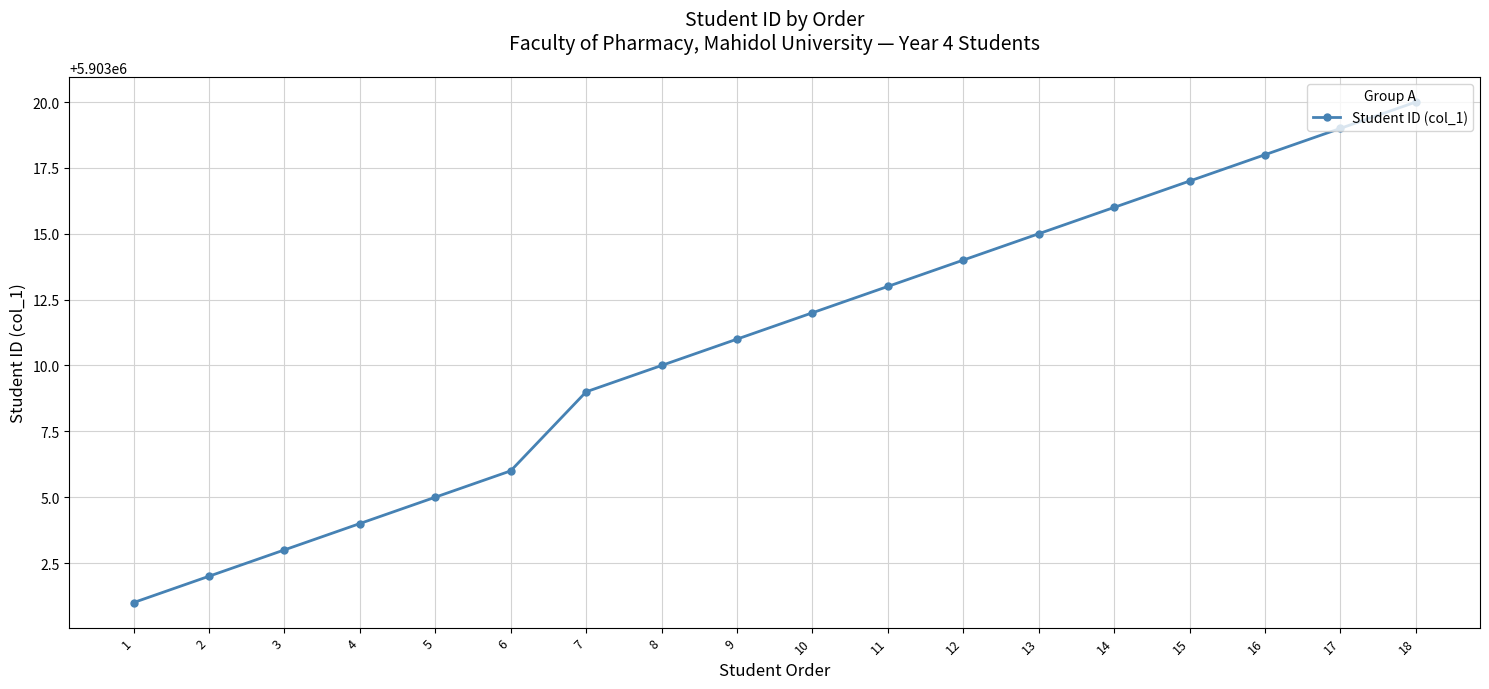

What is the value of the 18th point from the left?

5903020